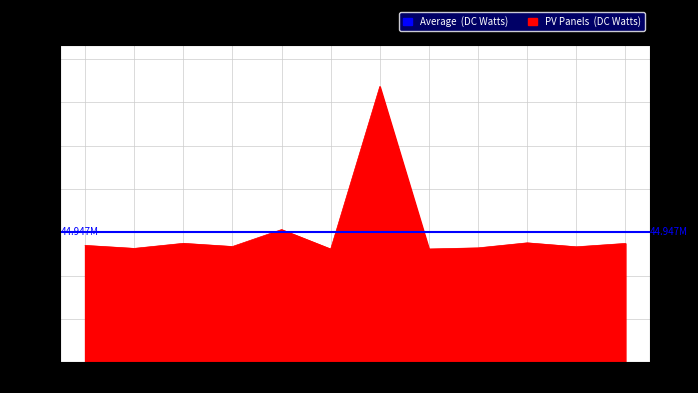

What is the value of the 11th point from the left?

39707533